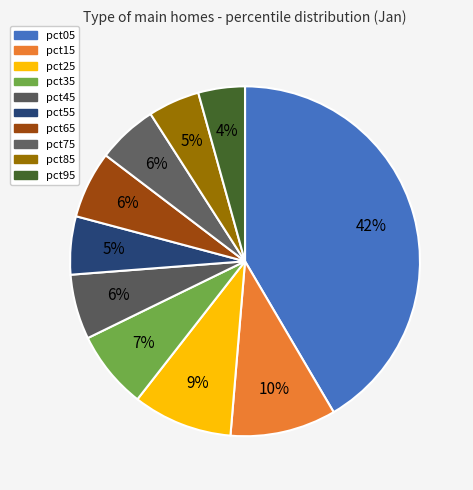

Count the number of slices in the pie.

10